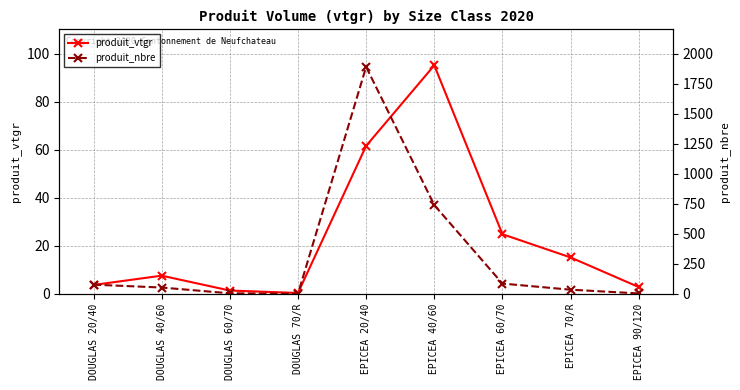

What is the total value across all series at DOUGLAS 20/40?

80.7